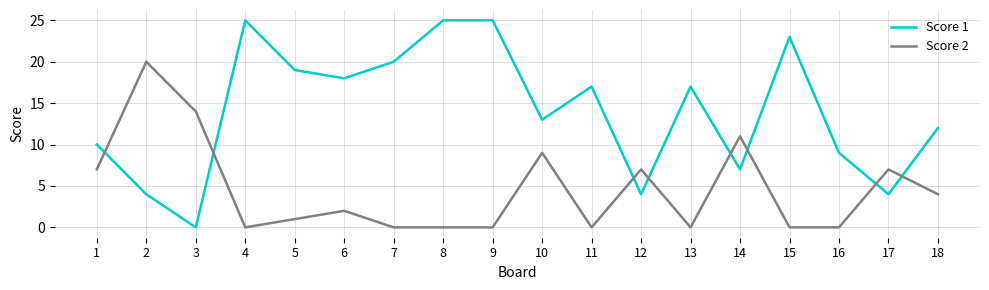

Reading right to left, what are all the values shown in this chart?

Score 1: 12	4	9	23	7	17	4	17	13	25	25	20	18	19	25	0	4	10
Score 2: 4	7	0	0	11	0	7	0	9	0	0	0	2	1	0	14	20	7